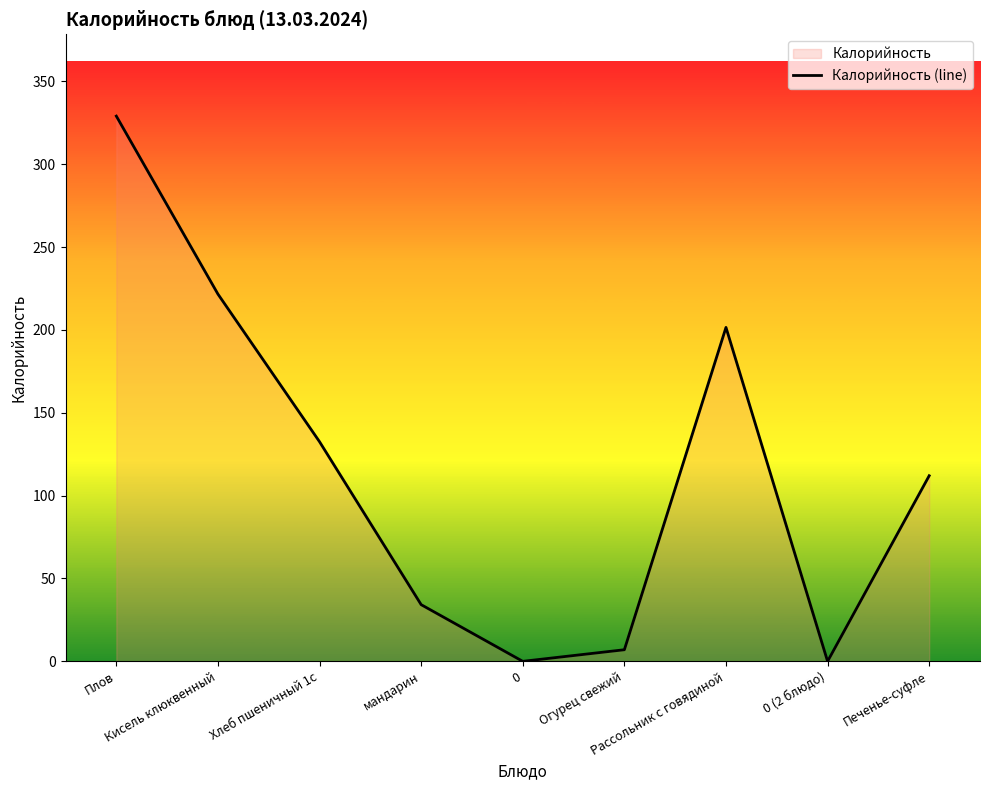

Does the chart have visible grid lines?

No